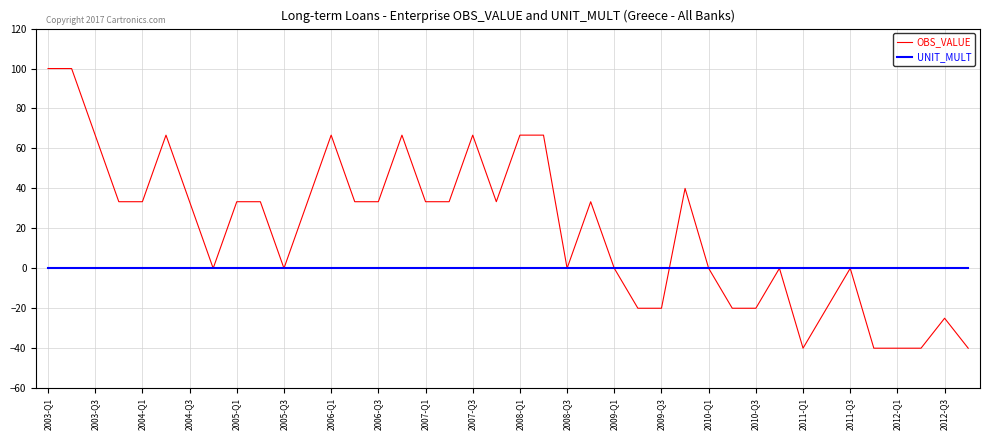

True or false: OBS_VALUE and UNIT_MULT intersect in this chart.

True